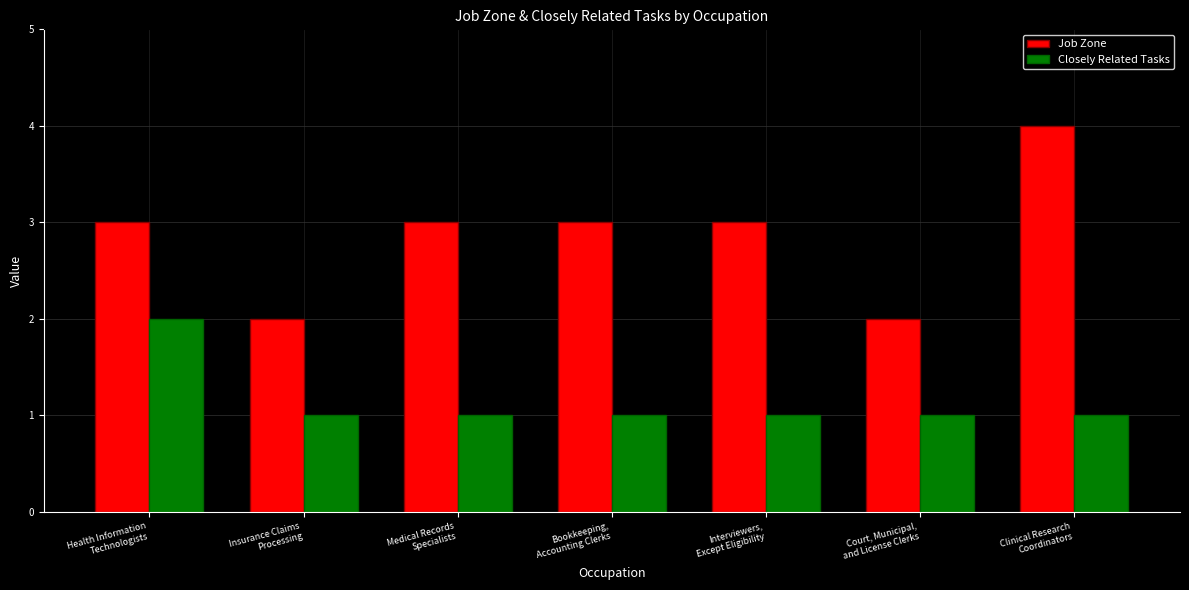

Reading left to right, transcribe all the data shown in this chart.

Job Zone: 3	2	3	3	3	2	4
Closely Related Tasks: 2	1	1	1	1	1	1